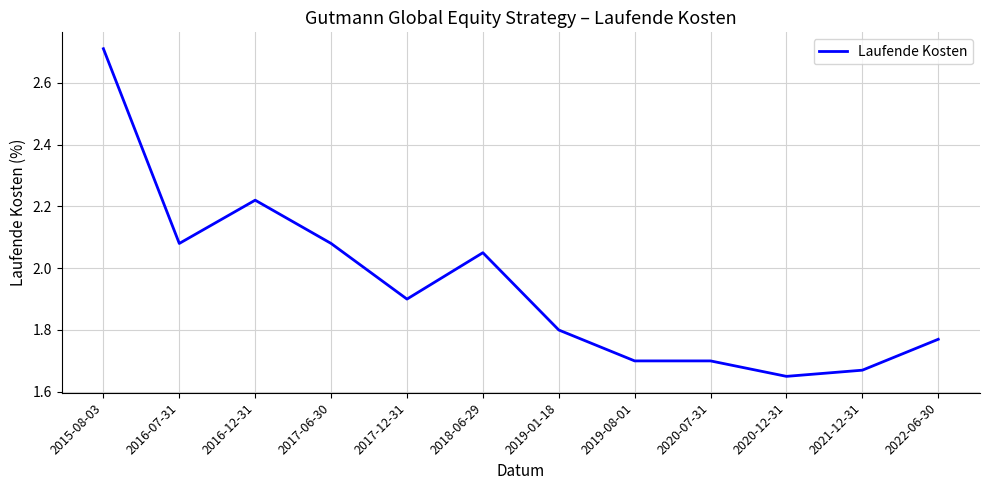

What position from the right is 2019-08-01?

5